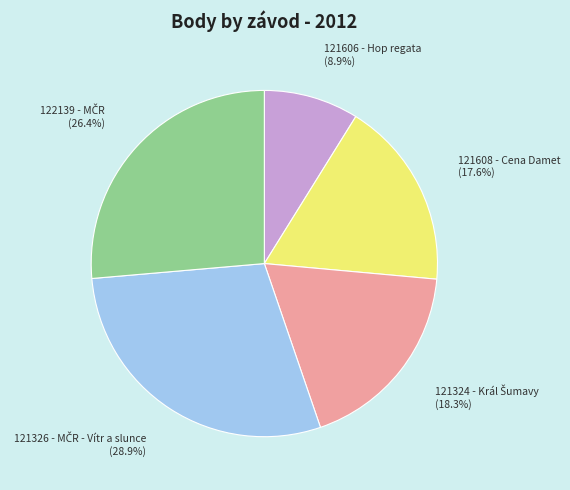

What portion of the pie excludes 121608 - Cena Damet (17.6%)?

82.4%